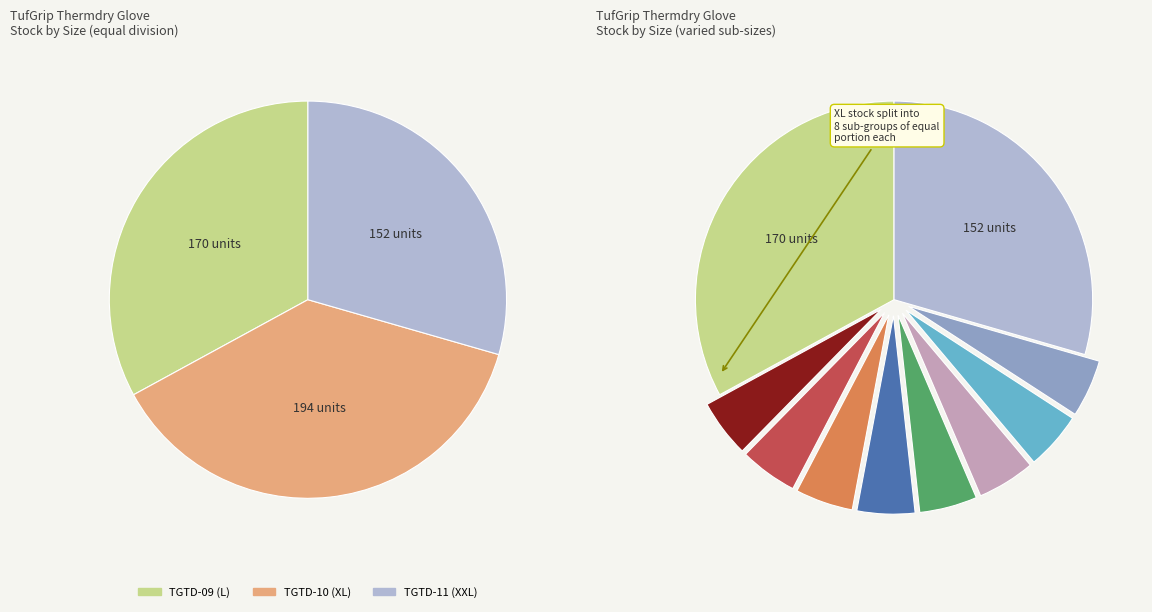

How many segments does this pie chart have?

3